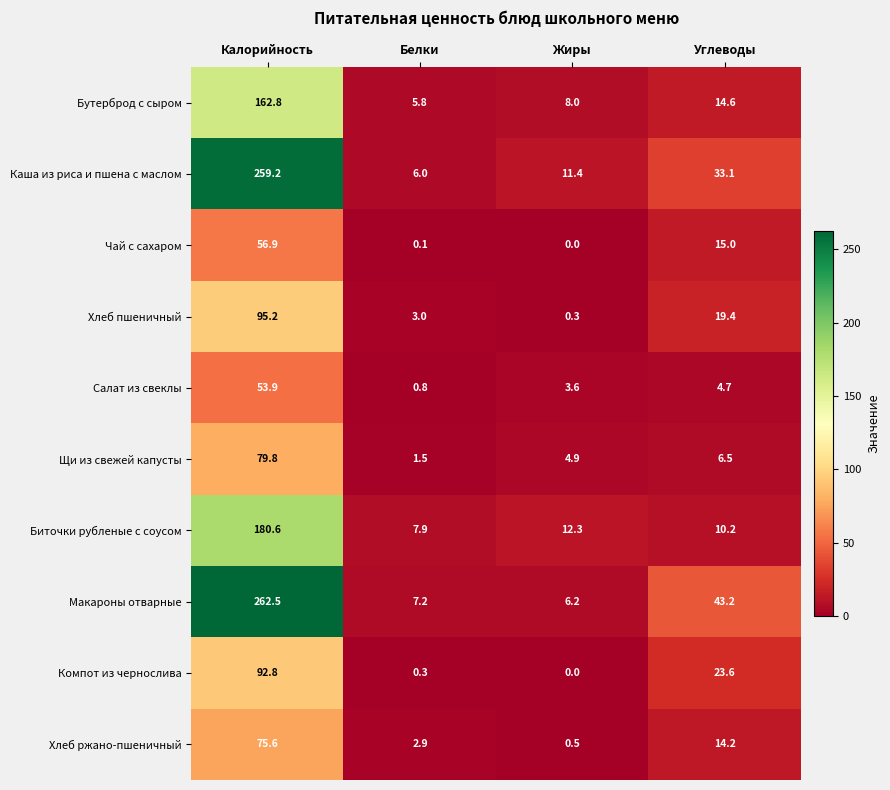

What is the difference between the maximum and minimum values in the Хлеб пшеничный series?

94.9